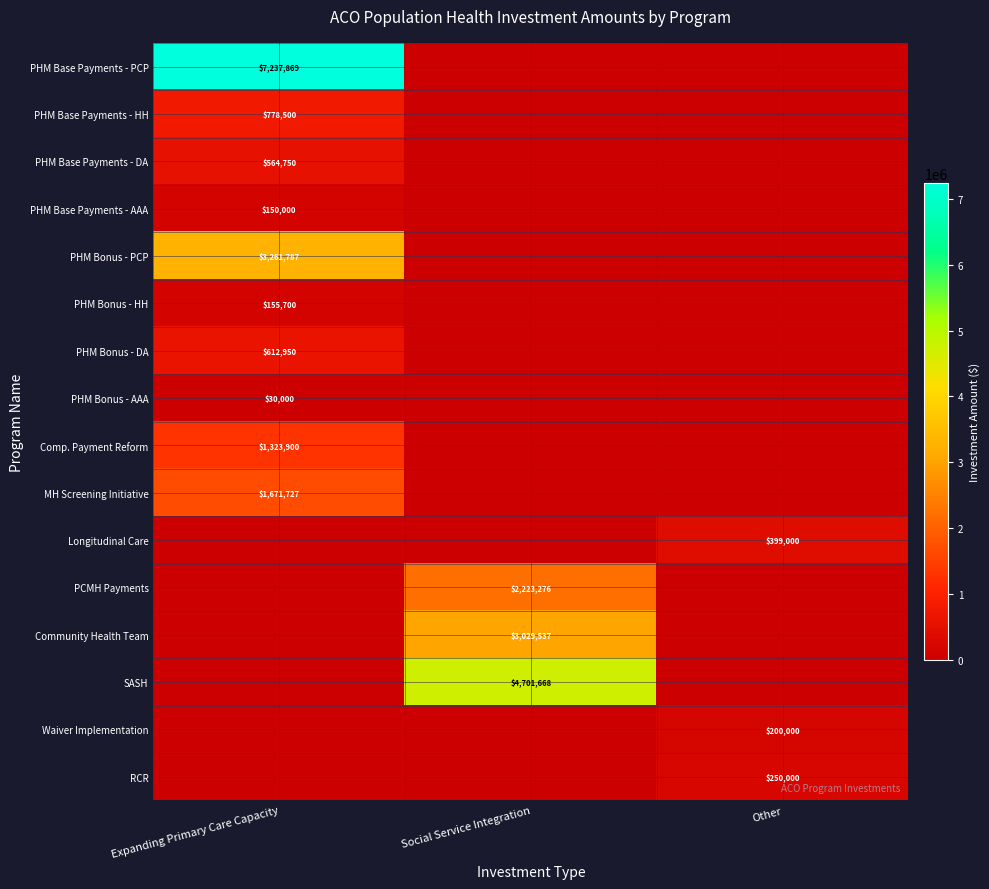

True or false: PHM Base Payments - PCP has a value of 2340696 at Expanding Primary Care Capacity.

False